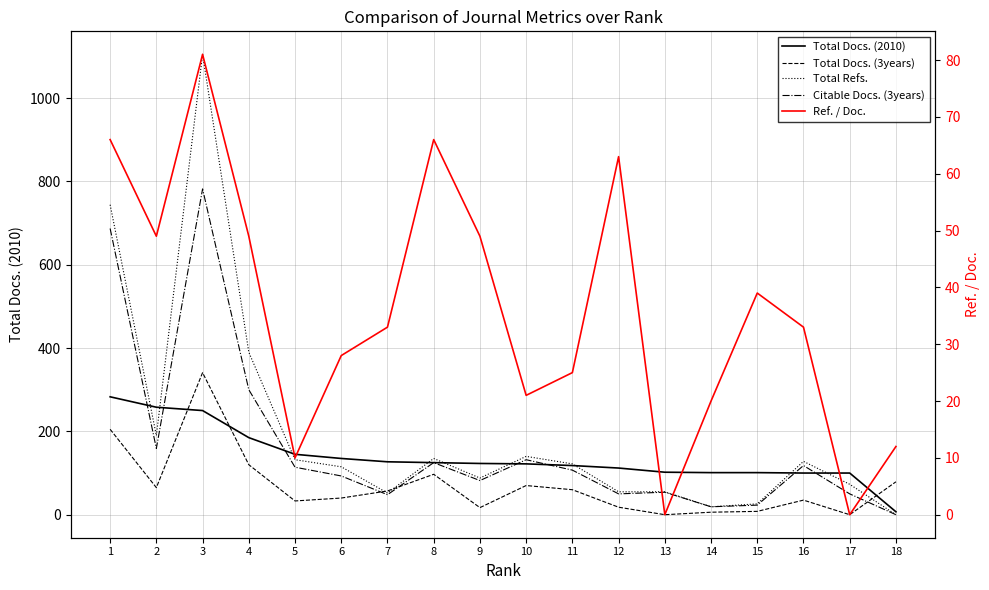

List the series in order of their peak value, highest first.

Total Refs., Citable Docs. (3years), Total Docs. (3years), Total Docs. (2010), Ref. / Doc.